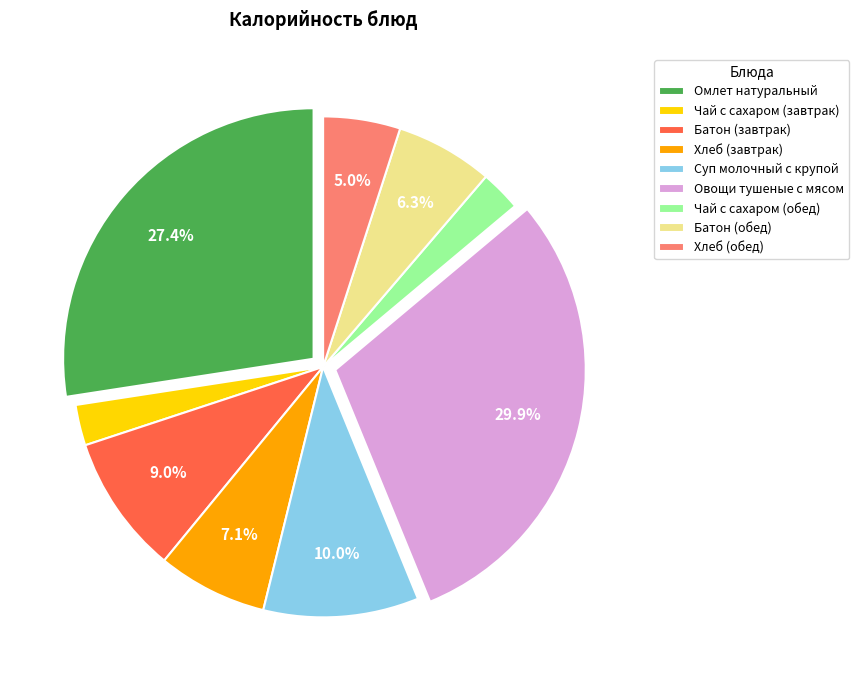

To the nearest percent, what is the combined percentage of Суп молочный с крупой and Батон (обед)?

16%